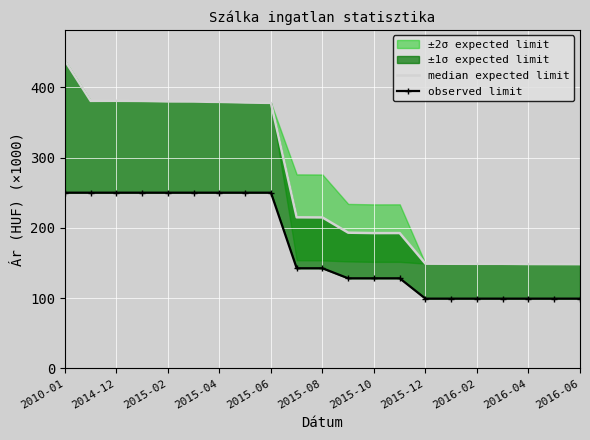

Is this an area chart (filled region under the line)?

No